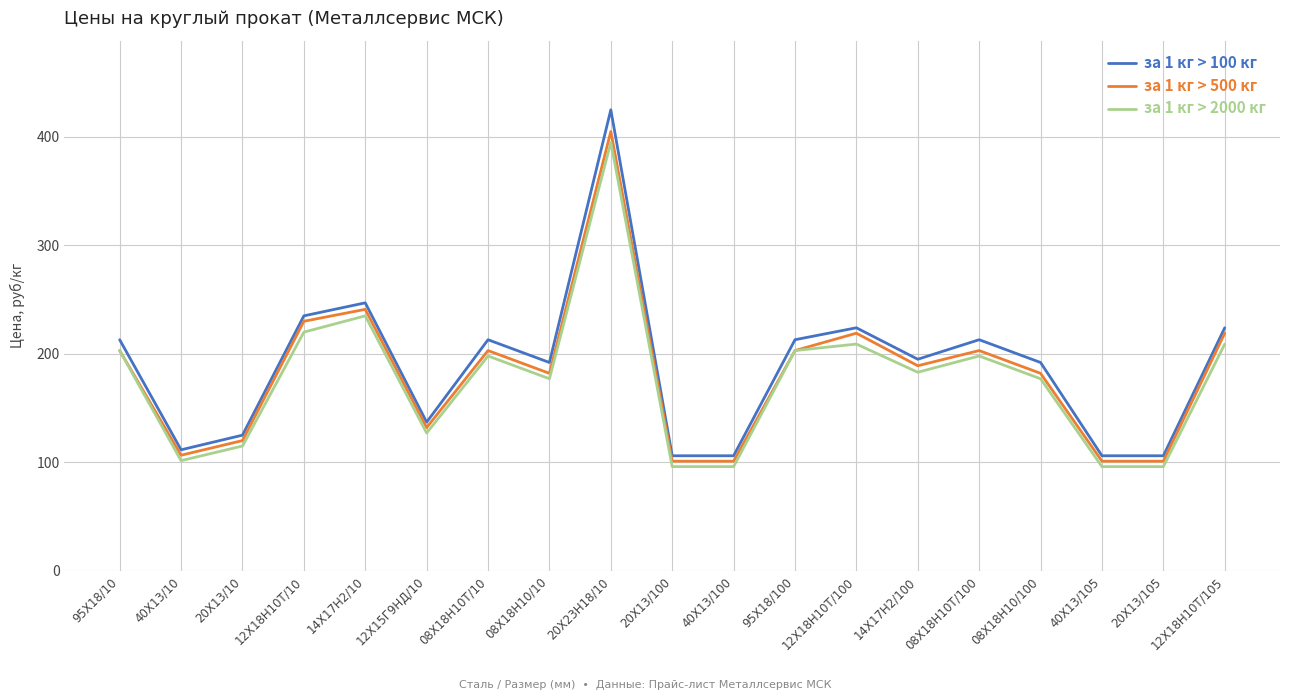

What is the difference between the second highest and minimum values in the за 1 кг > 500 кг series?

140.0